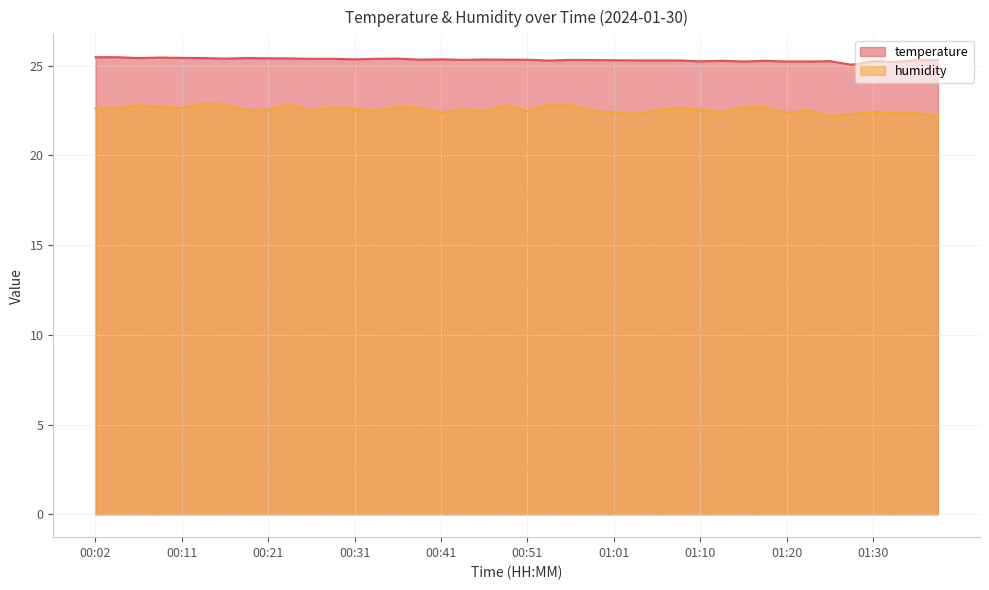

Which series changed the most between 00:36 and 01:06?

humidity